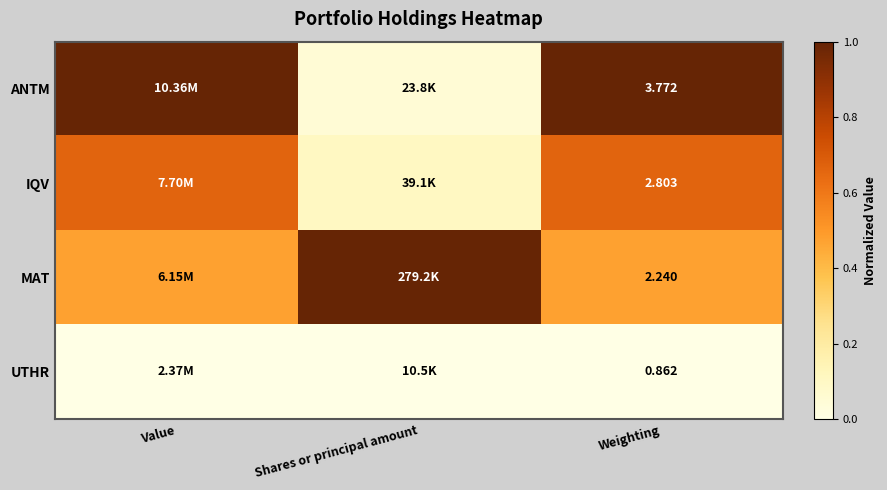

True or false: ANTM has a value of 1.7 at Value.

False